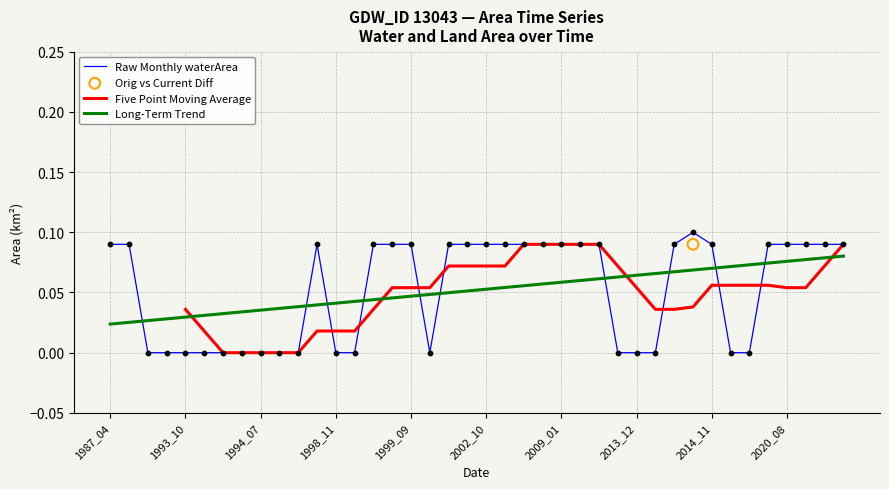

Which series contains the lowest Y value?

Raw Monthly waterArea